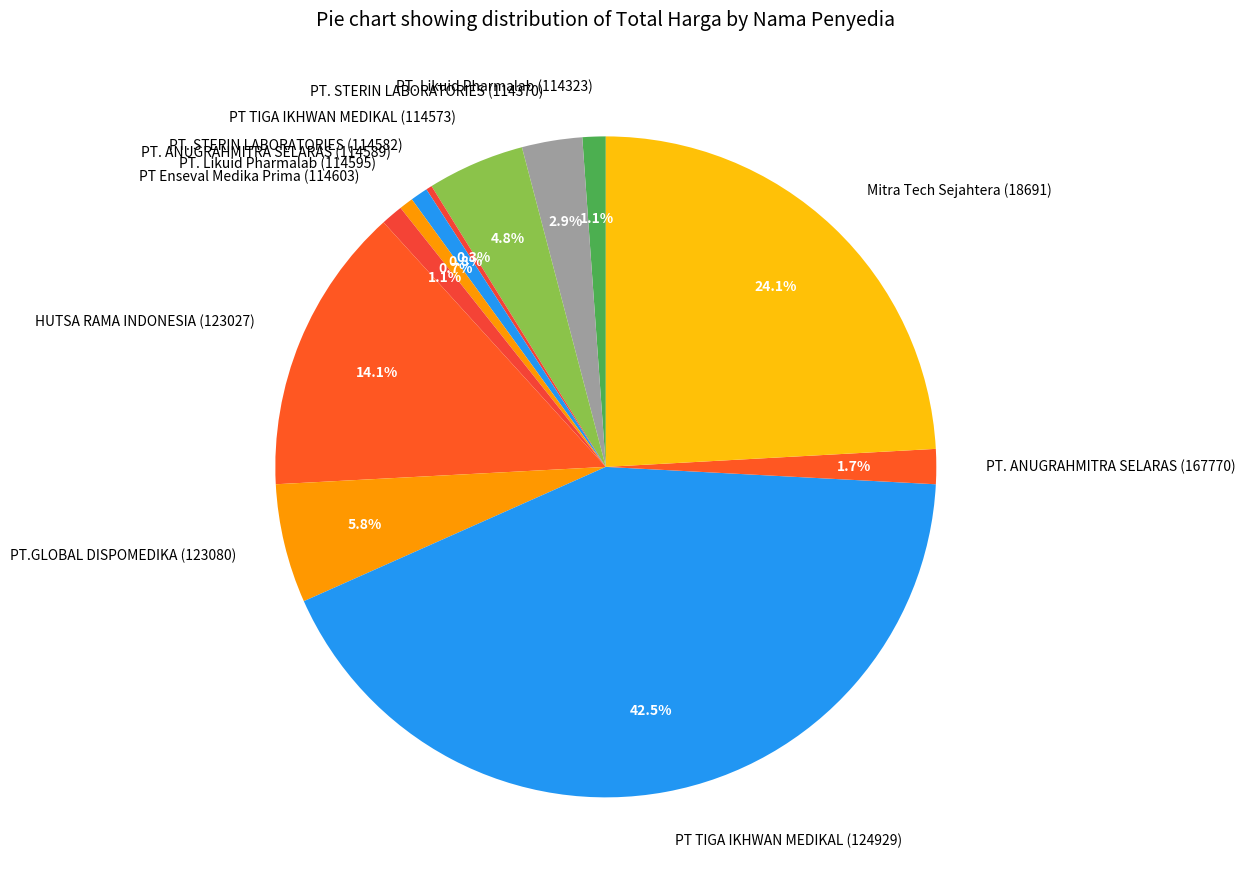

How many slices are in this pie chart?

12